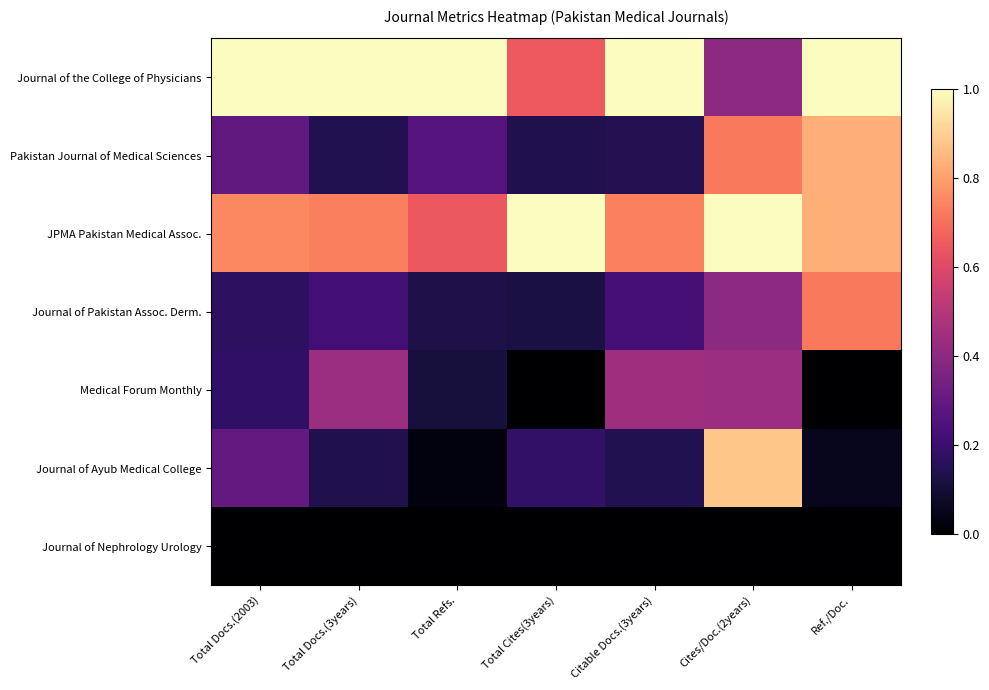

Which series changed the most between Total Cites(3years) and Cites/Doc.(2years)?

Journal of Ayub Medical College